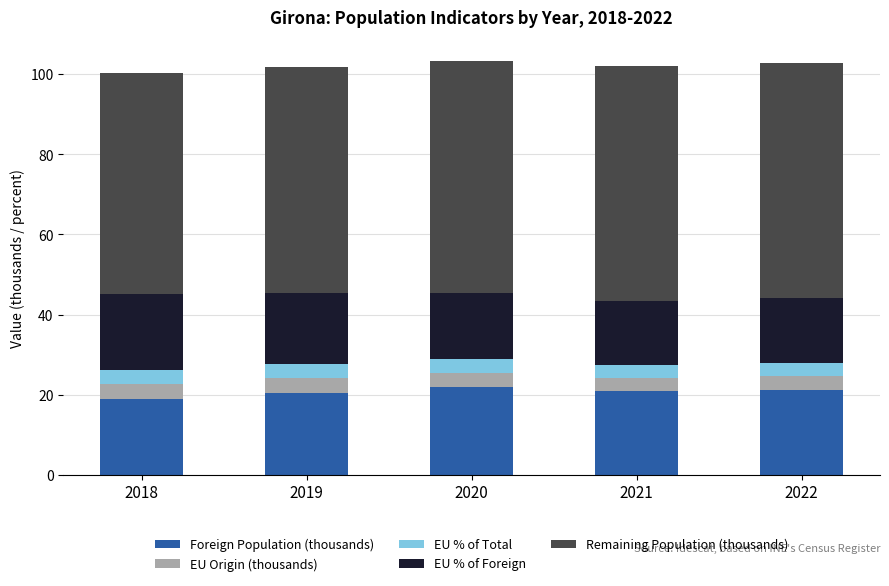

What is the total value across all series at 2020?

103.4